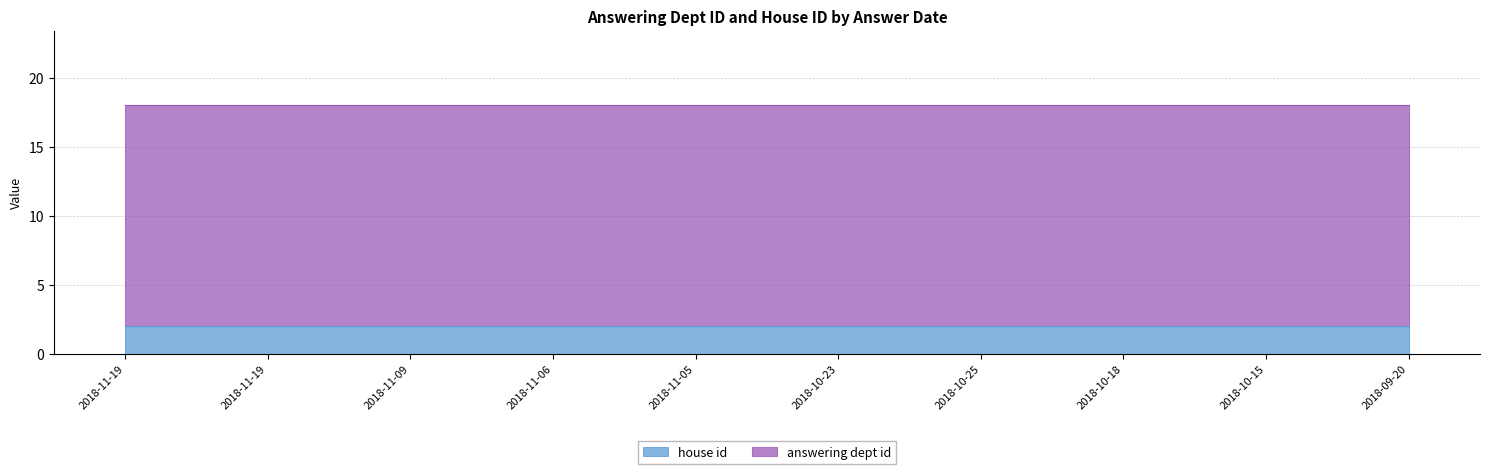

Rank the categories by answering dept id value from lowest to highest.

2018-11-19, 2018-11-19, 2018-11-09, 2018-11-06, 2018-11-05, 2018-10-23, 2018-10-25, 2018-10-18, 2018-10-15, 2018-09-20